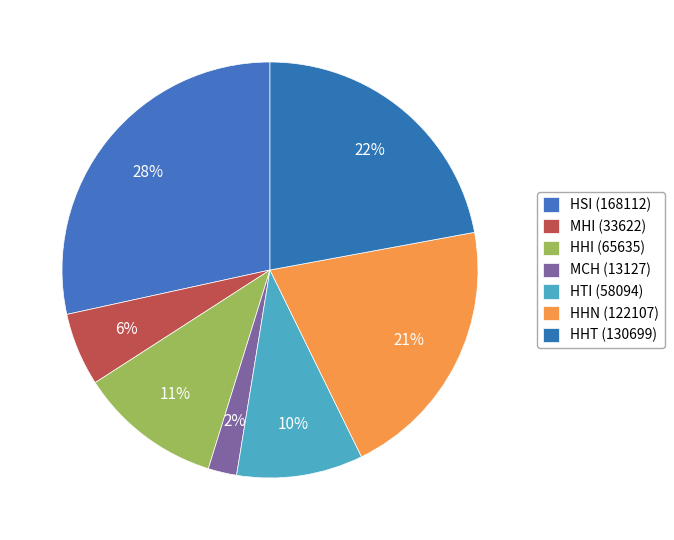

How many segments does this pie chart have?

7